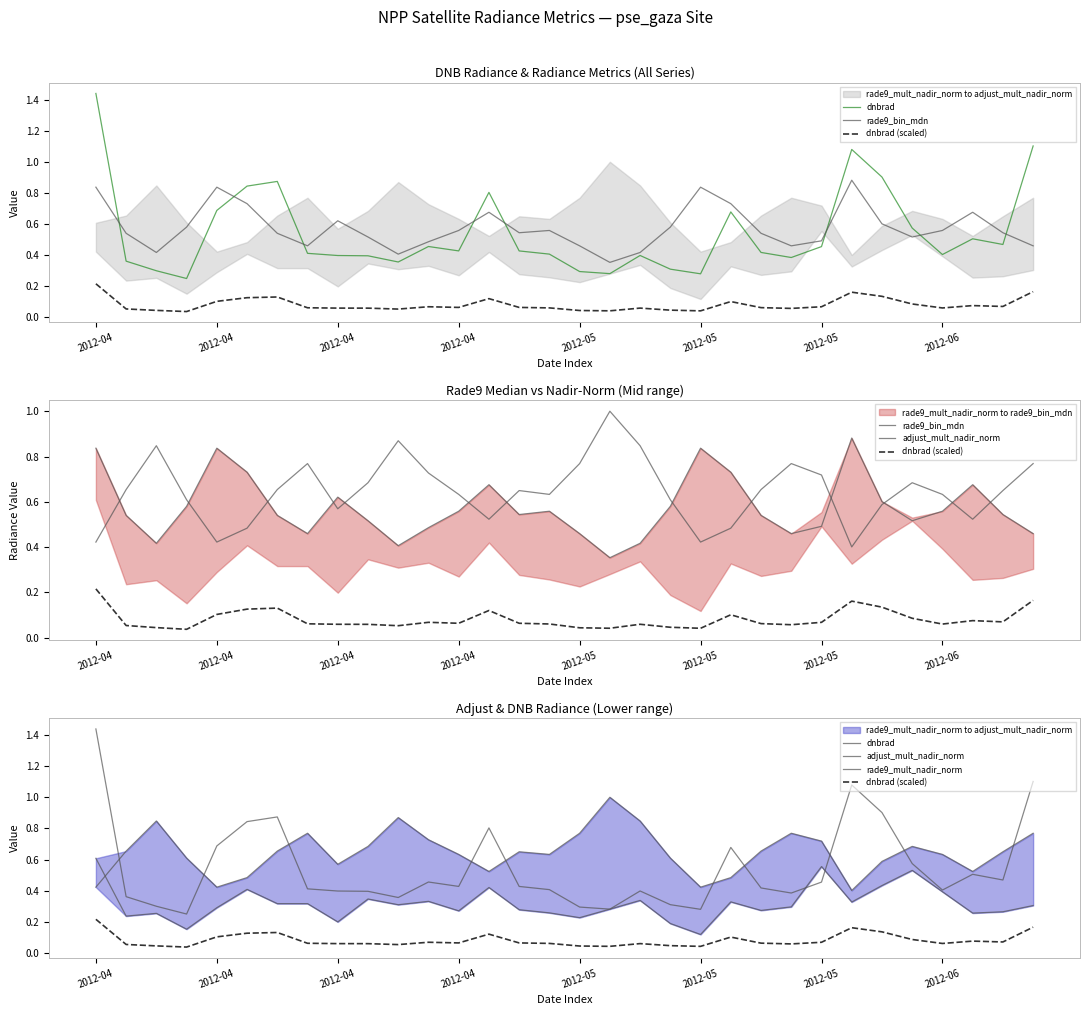

Read the rade9_bin_mdn value at 2012-04.

0.4